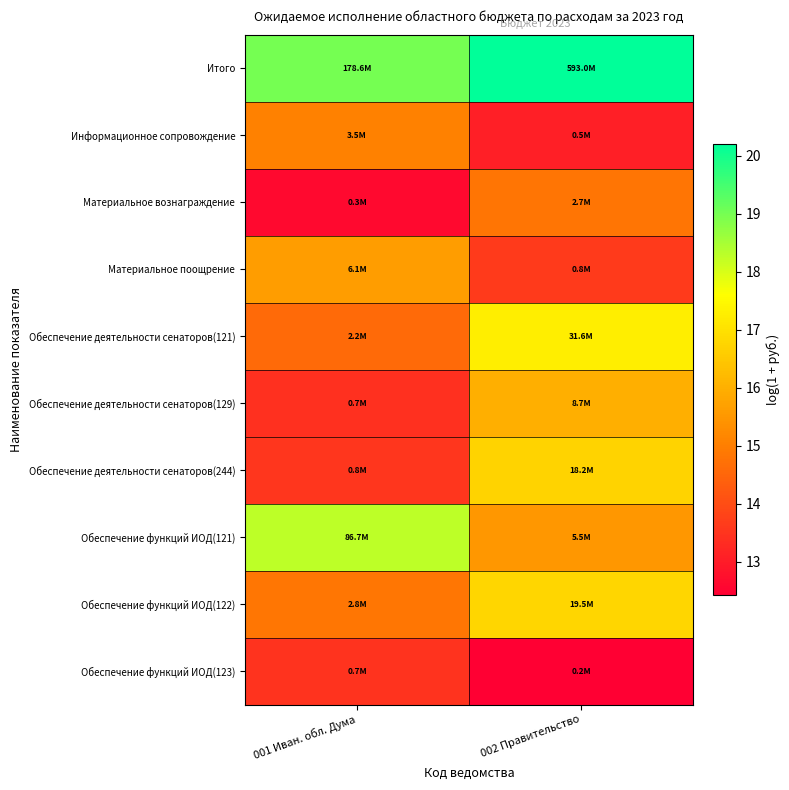

What is the spread (max minus min) of values at 001 Иван. обл. Дума?

6.4